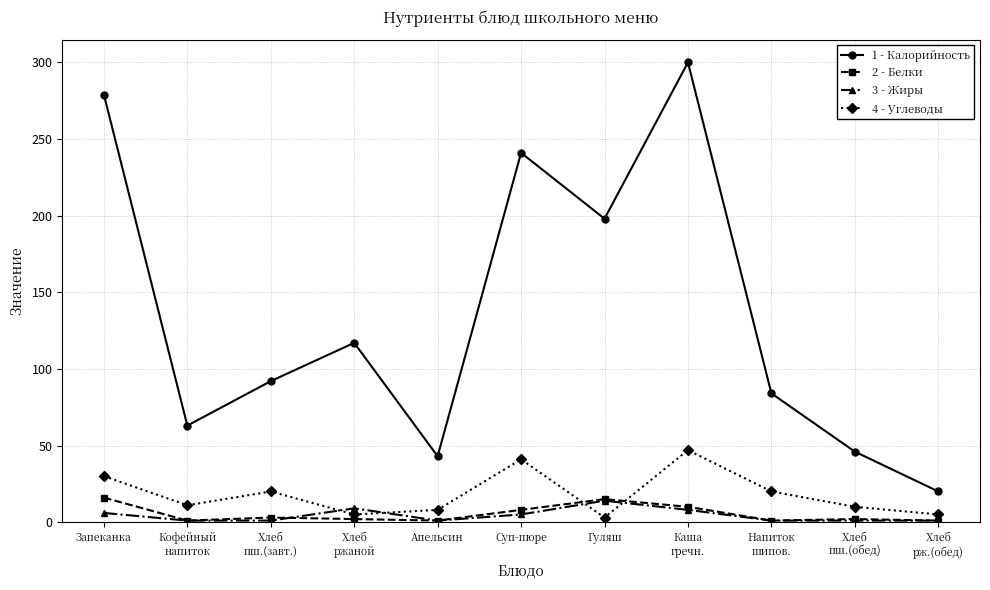

What is the maximum value shown in the chart?

300